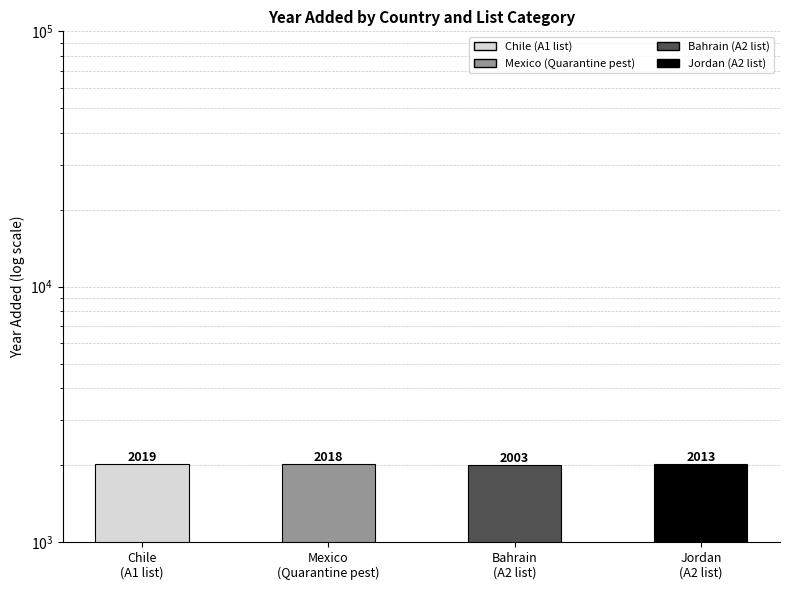

Approximately how many times larger is the value at Bahrain
(A2 list) compared to Jordan
(A2 list)?

1.0